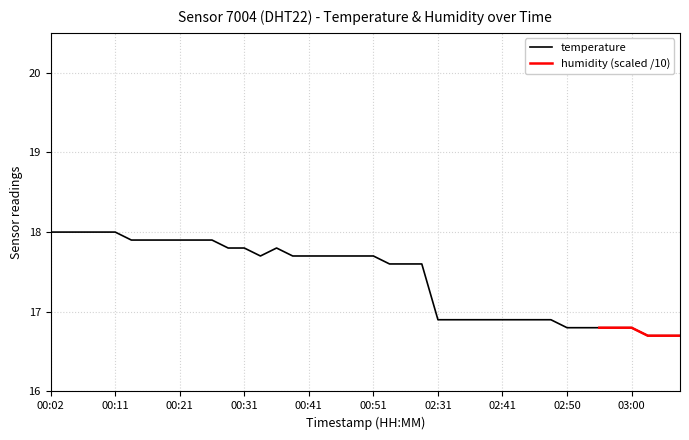

True or false: there are more than 1 points higher than both neighbors.

False